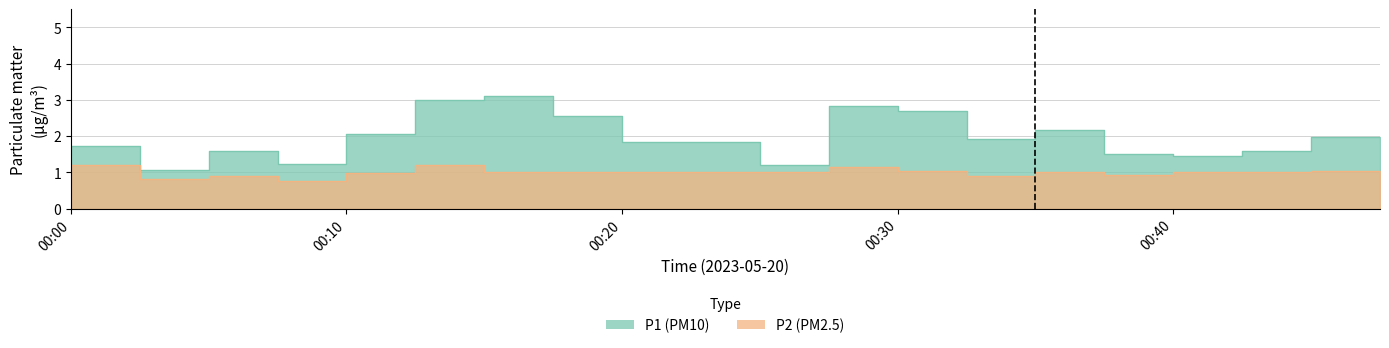

Where is P2 nearest to the value 0?

00:08